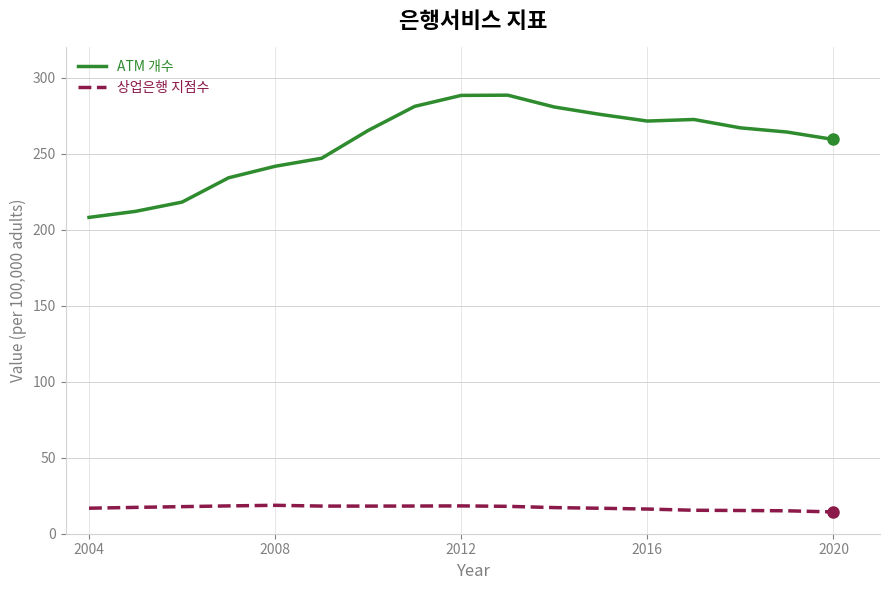

Rank the series by their maximum value, from highest to lowest.

ATM 개수, 상업은행 지점수